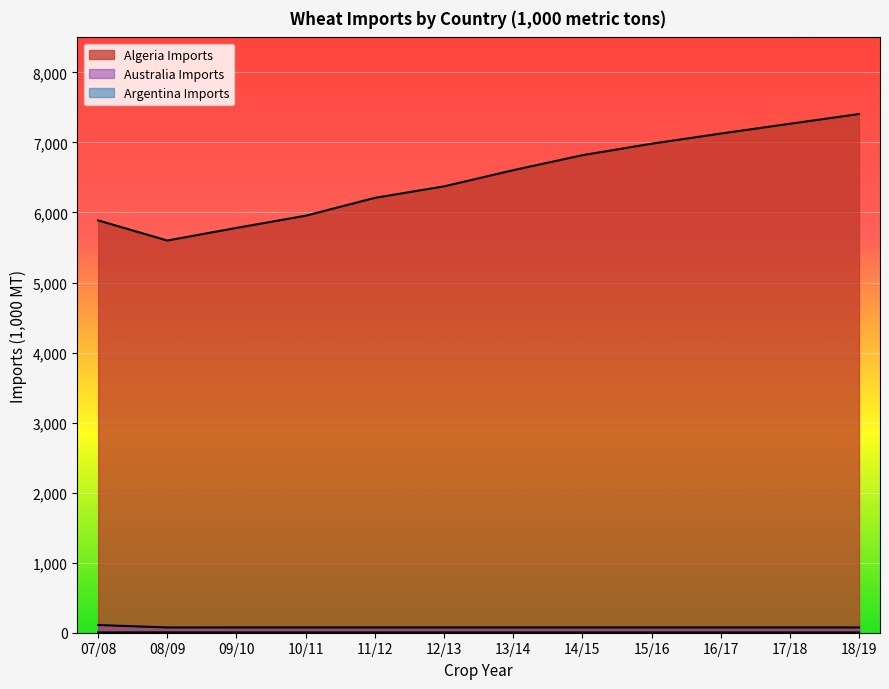

The Australia Imports series shows 75 at 10/11. True or false?

True